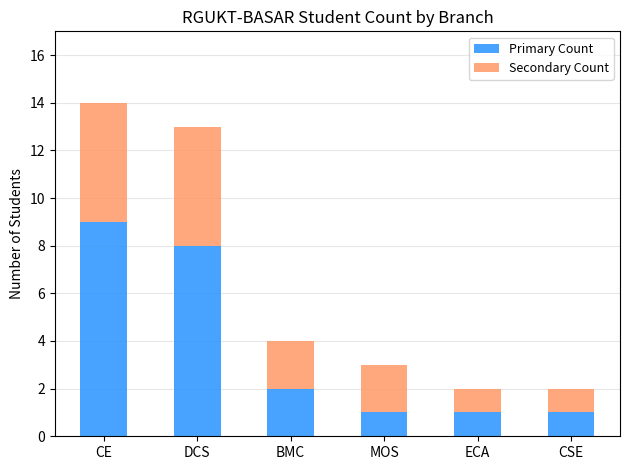

What is the highest value of the Primary Count series?

9